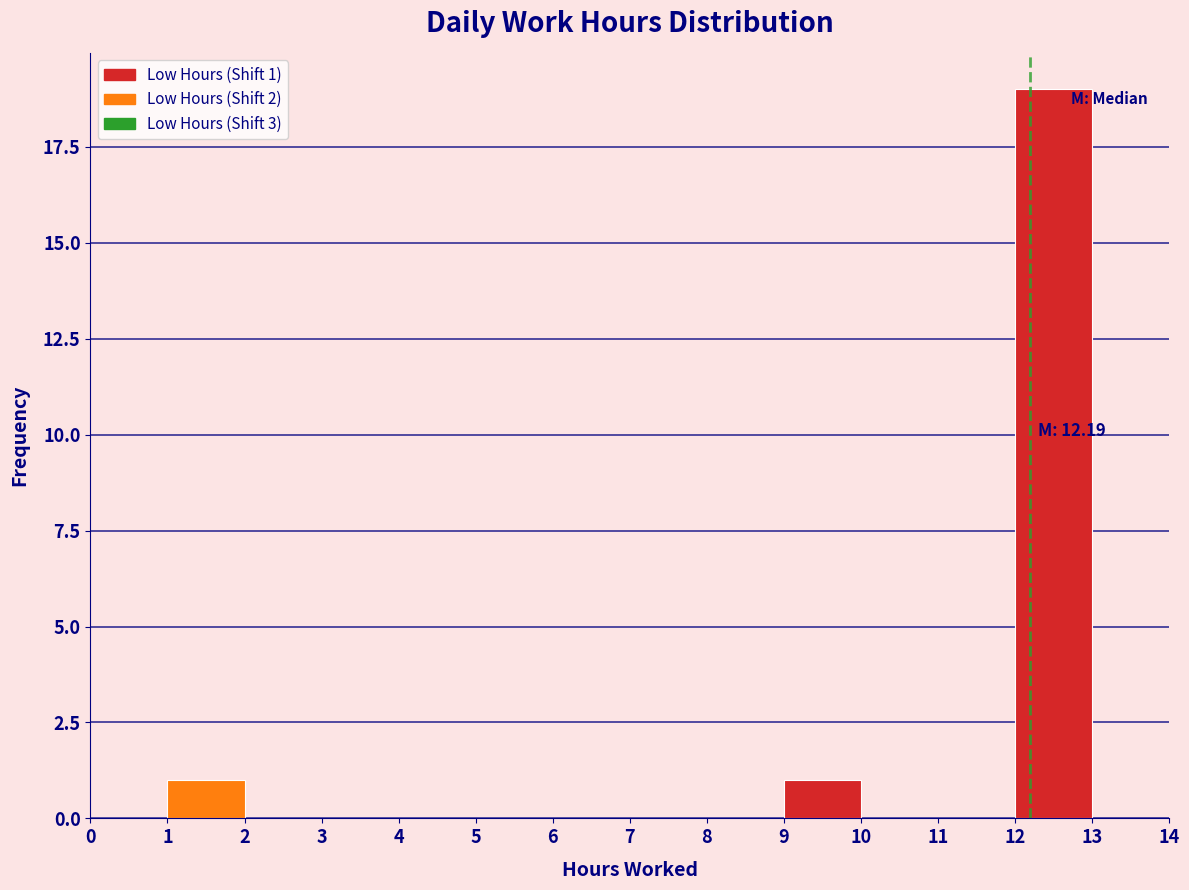

Which range on the x-axis has the tallest bar?

12 to 13